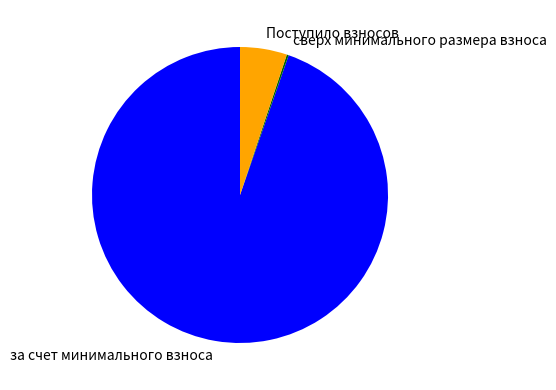

Is за счет минимального взноса the majority of the pie?

Yes